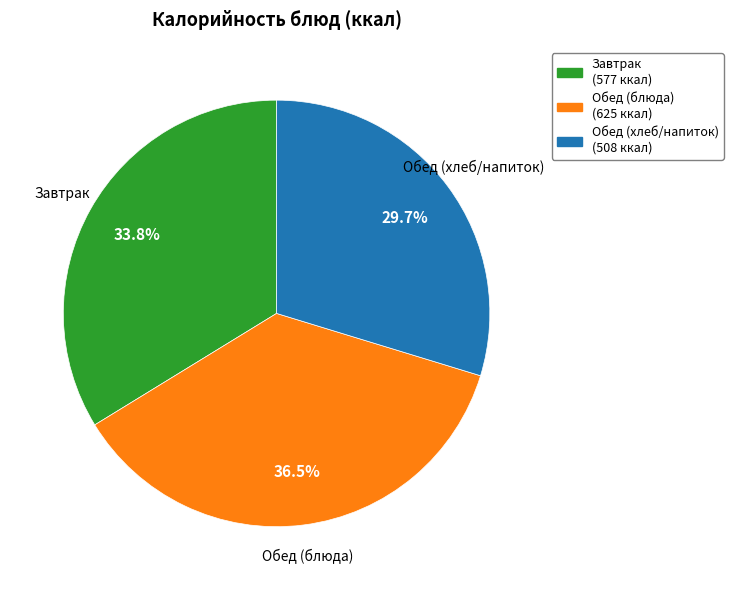

Does any single category account for the majority?

No